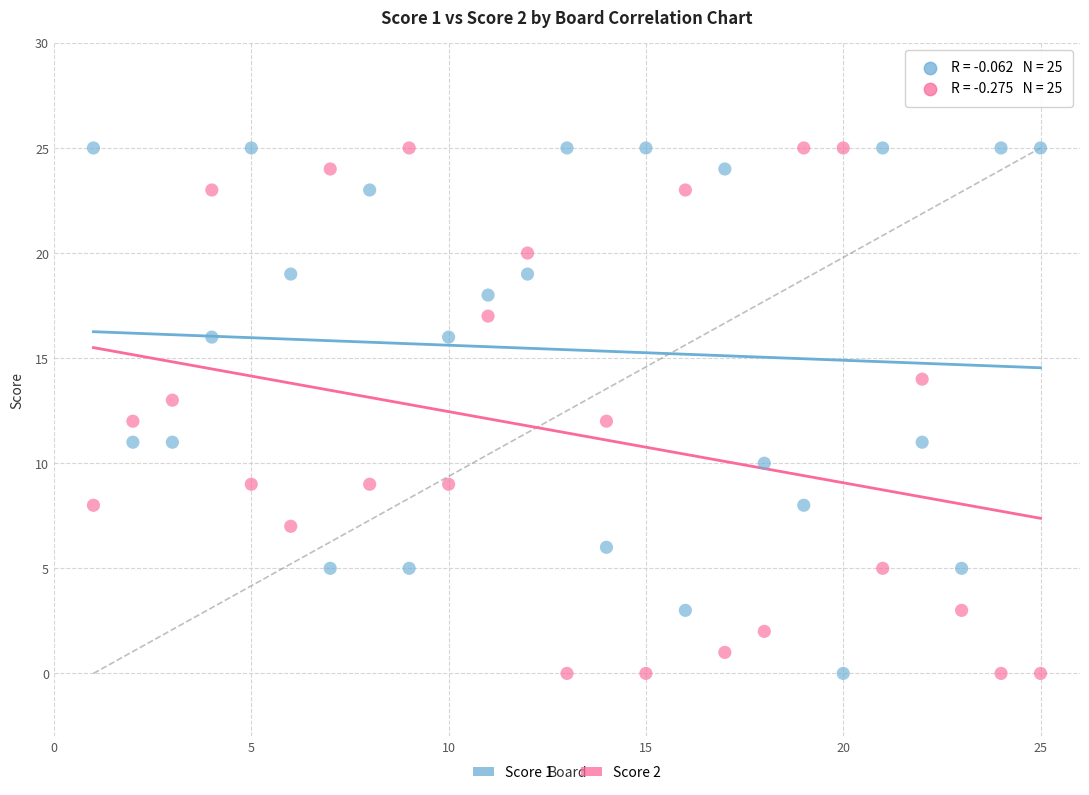

What are all the series names shown in the legend?

Score 1, Score 2